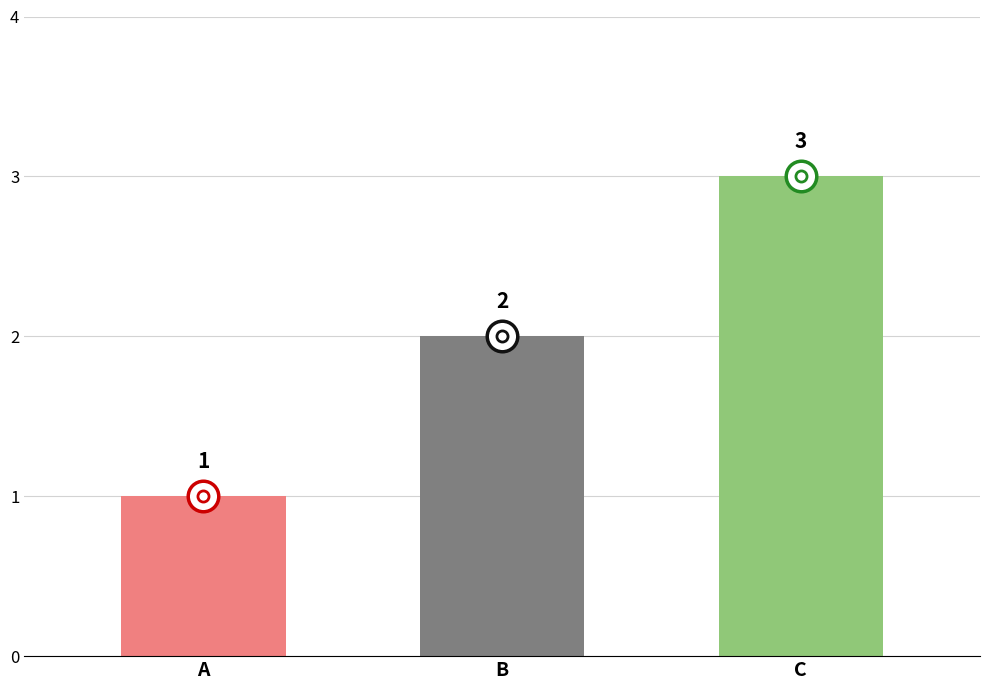

Where is the data nearest to the value 2?

B